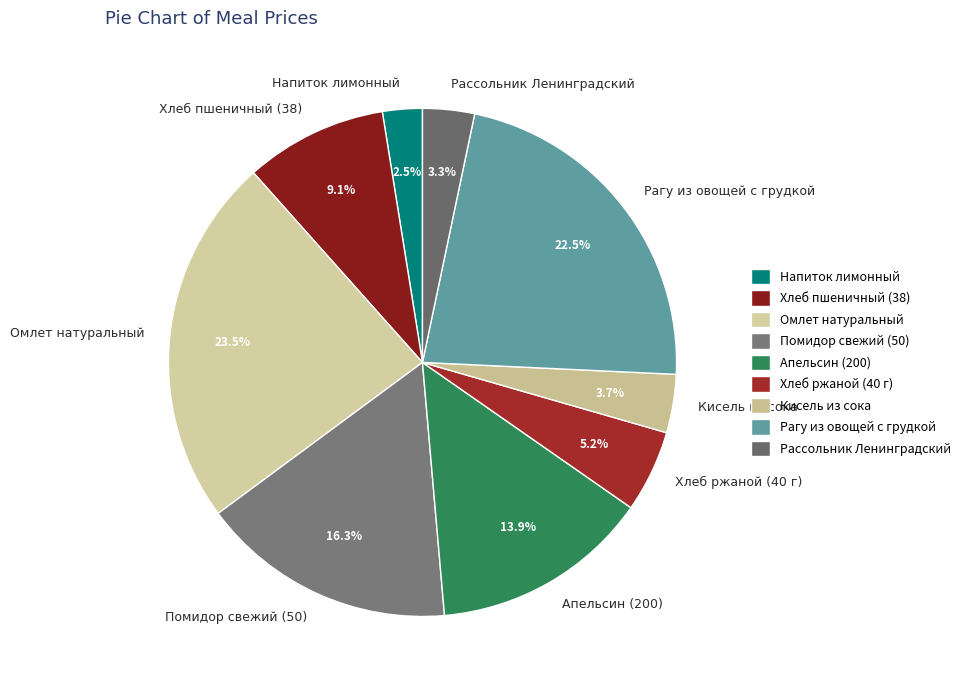

To the nearest percent, what is the difference between the Рассольник Ленинградский and Рагу из овощей с грудкой slice percentages?

19%